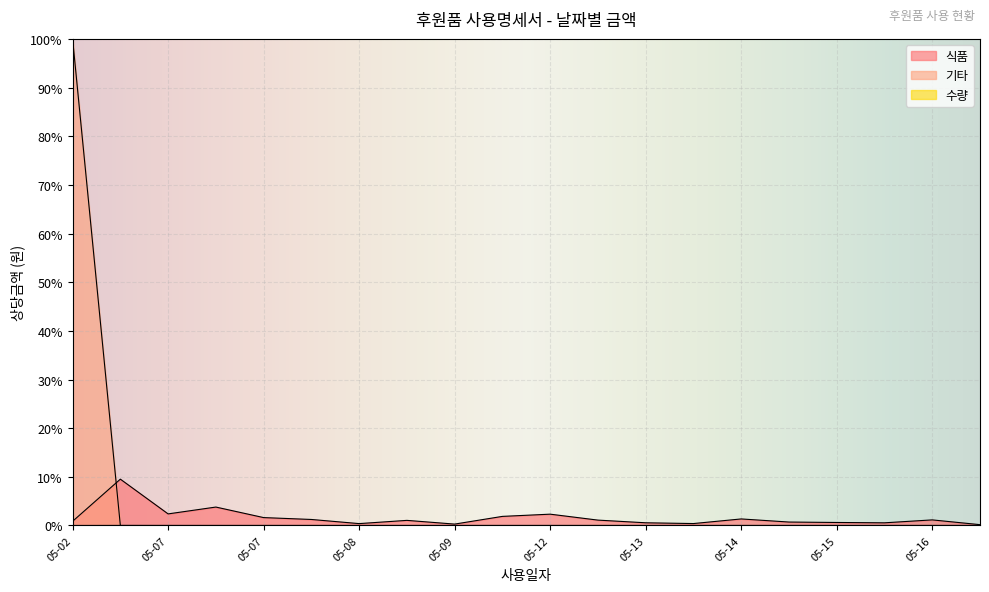

At 05-12, list the series in order from largest to smallest.

식품, 수량, 기타